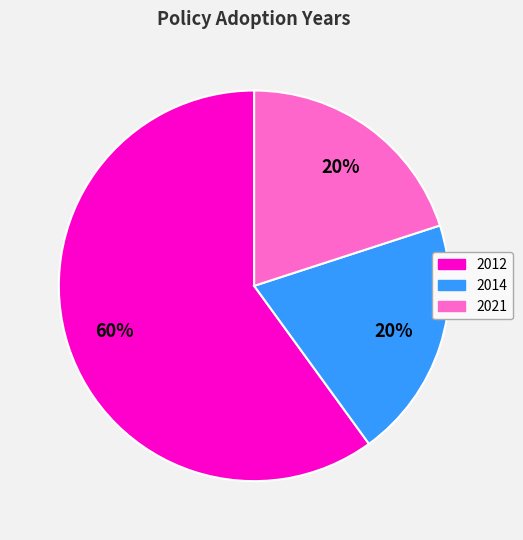

Is there a majority slice in this chart?

Yes